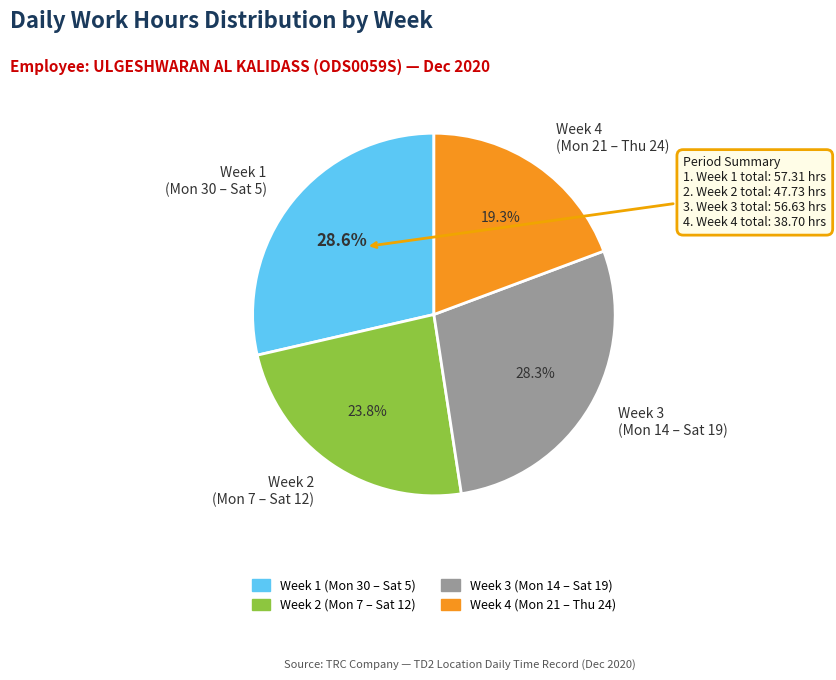

Do Week 2 (Mon 7 – Sat 12) and Week 1 (Mon 30 – Sat 5) together represent more than half of the pie?

Yes